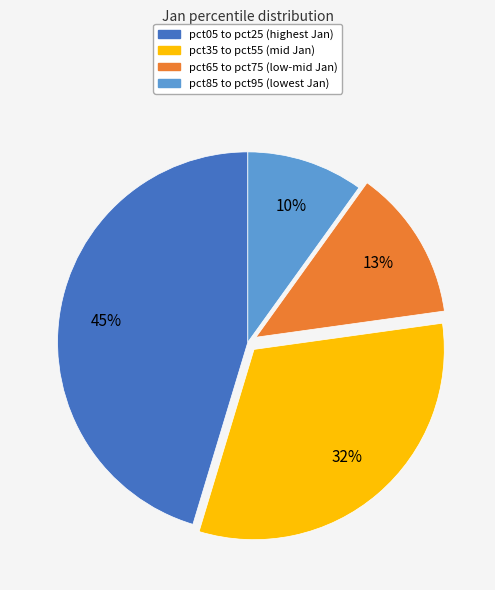

To the nearest percent, what is the average slice percentage?

25%